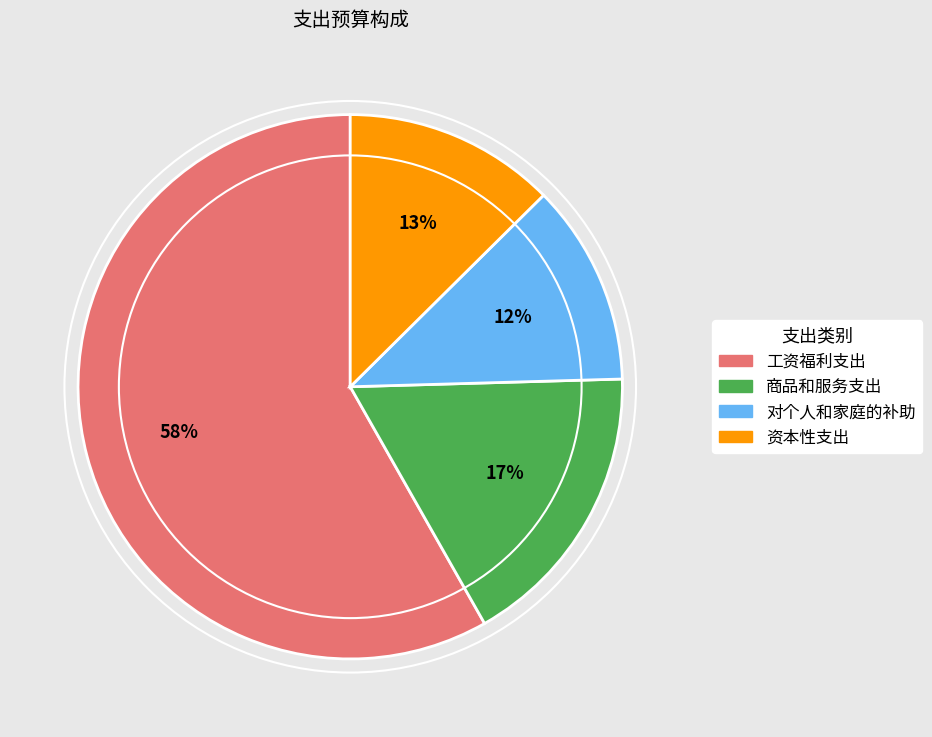

Which category accounts for the majority?

工资福利支出